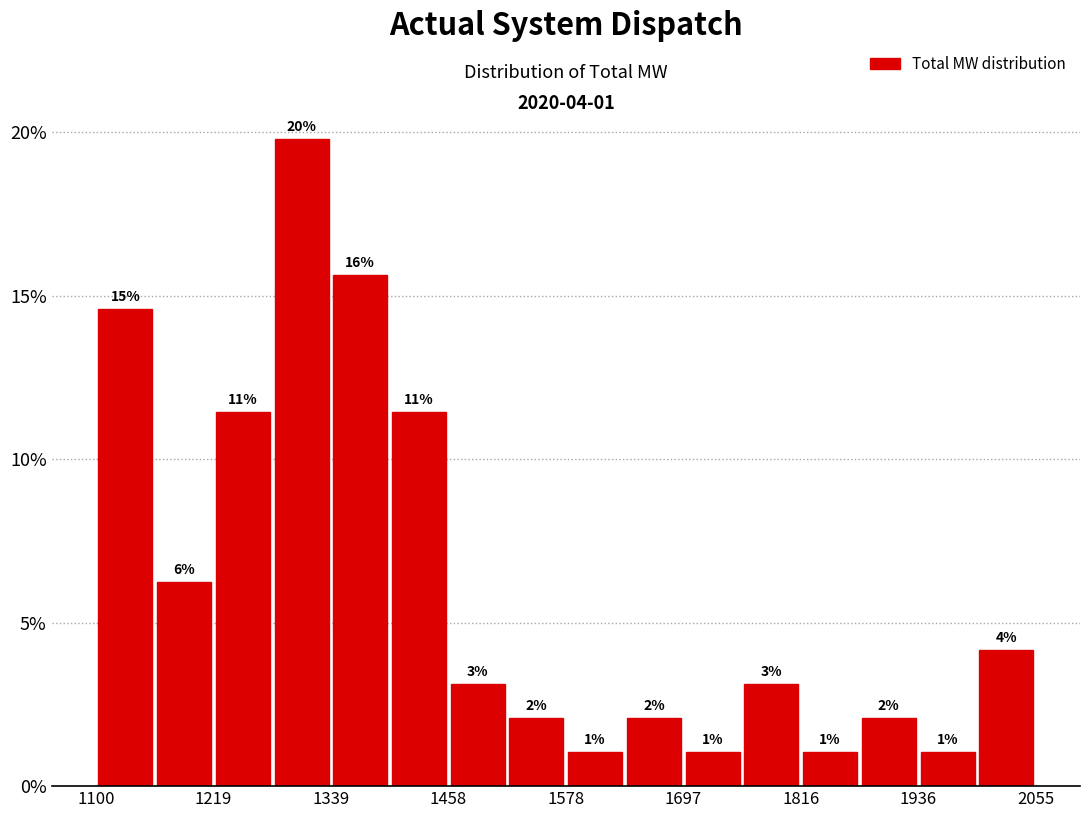

Read against the x-axis, roughly where is the centre of the tallest bar?

1300